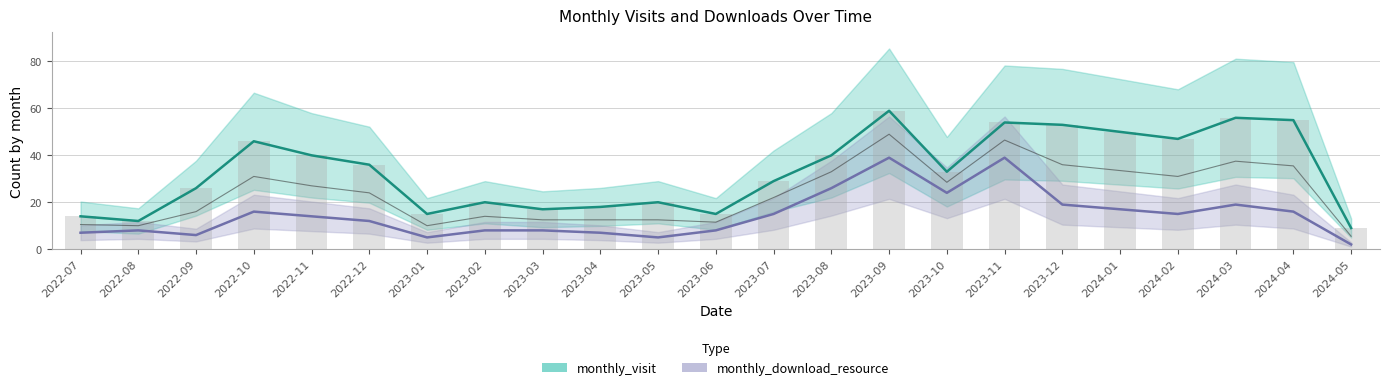

Count the number of data series in this chart.

2